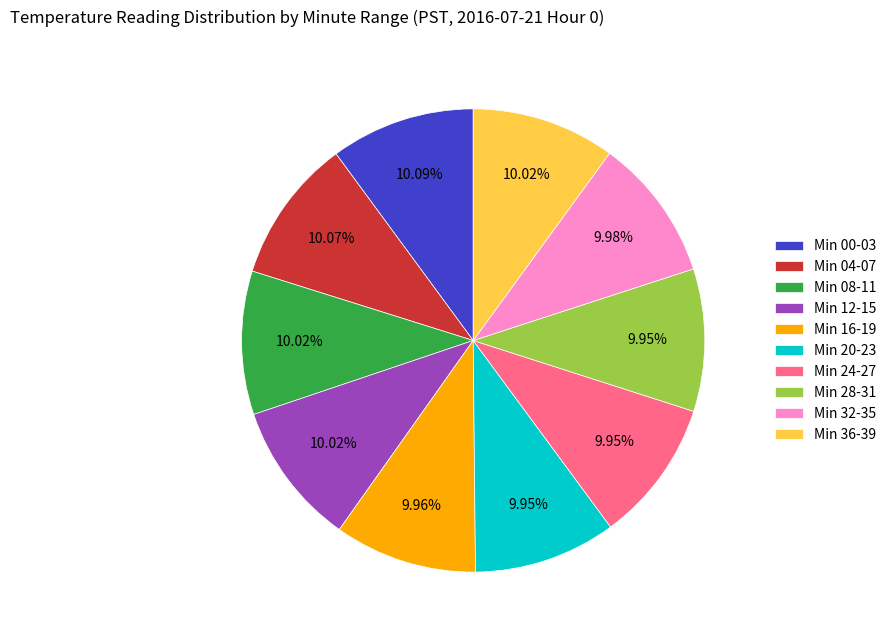

To the nearest percent, what is the average slice percentage?

10%